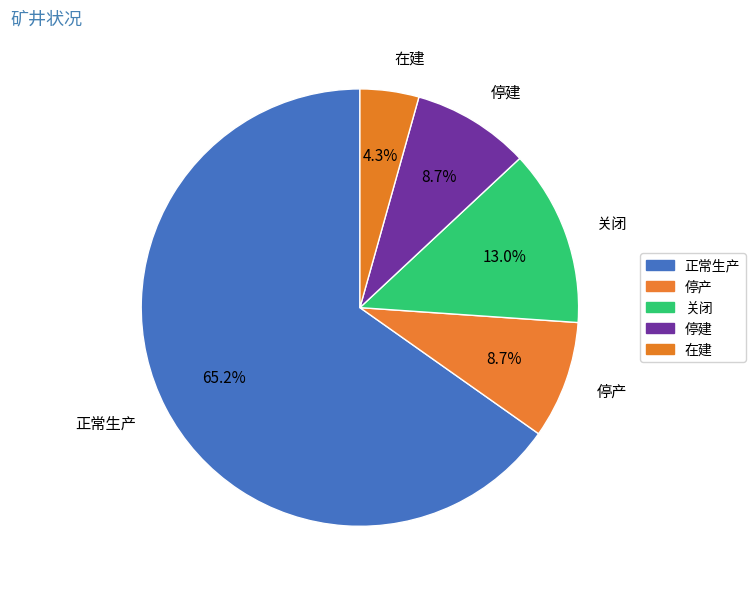

To the nearest percent, what portion does 关闭 represent?

13%